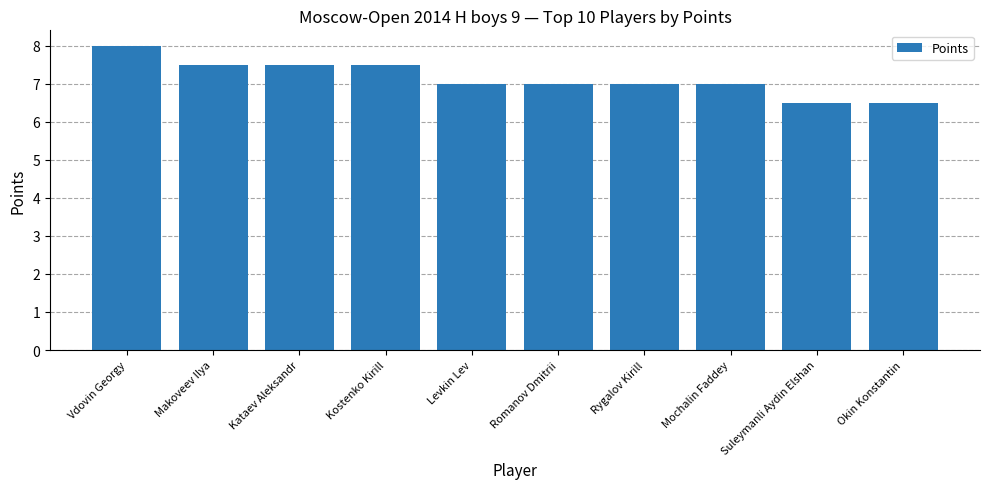

What value does the data have at Mochalin Faddey?

7.0